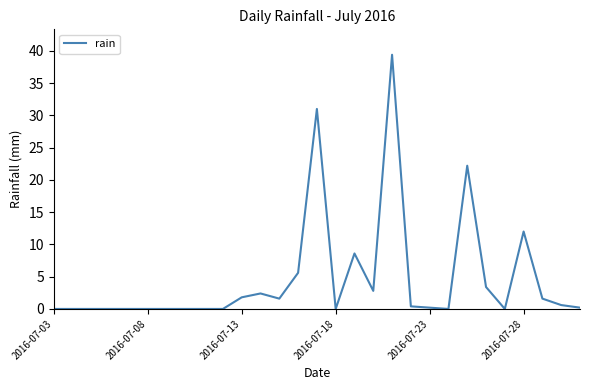

Is this an area chart (filled region under the line)?

No